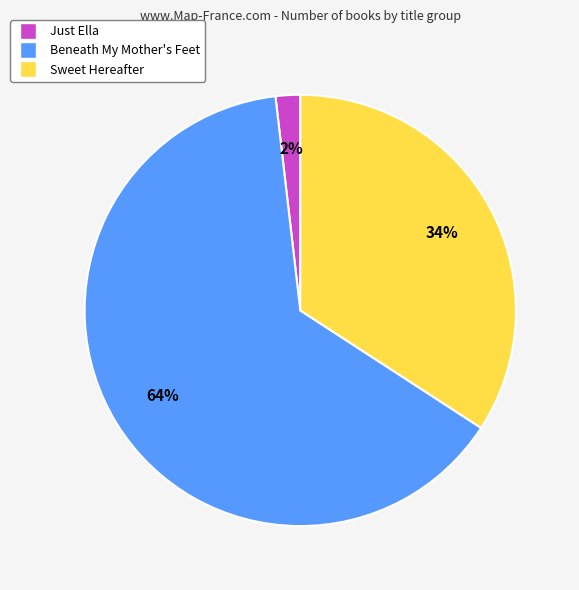

To the nearest percent, what is the difference between the largest and smallest slice percentages?

62%